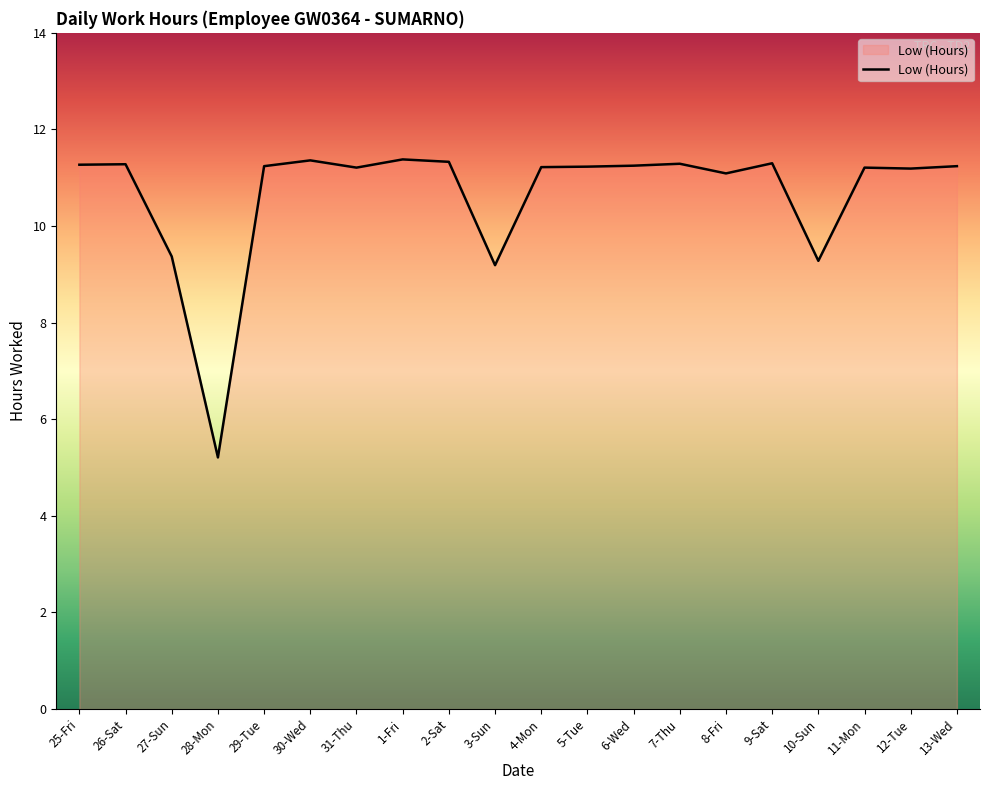

Where is the first local minimum?

28-Mon